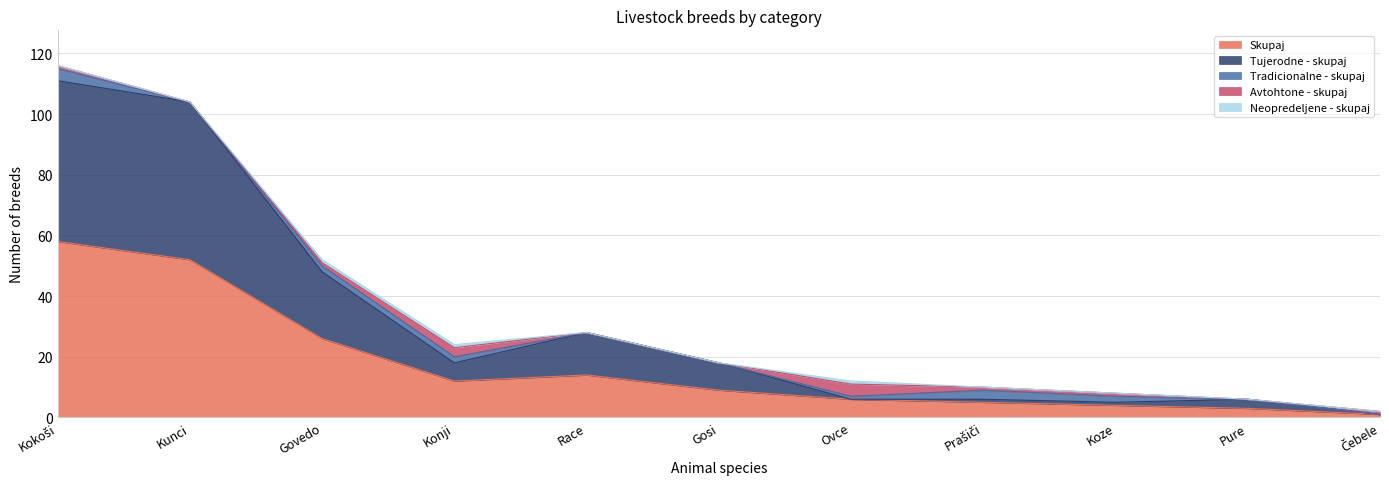

What is the label of the 10th point from the right?

Kunci